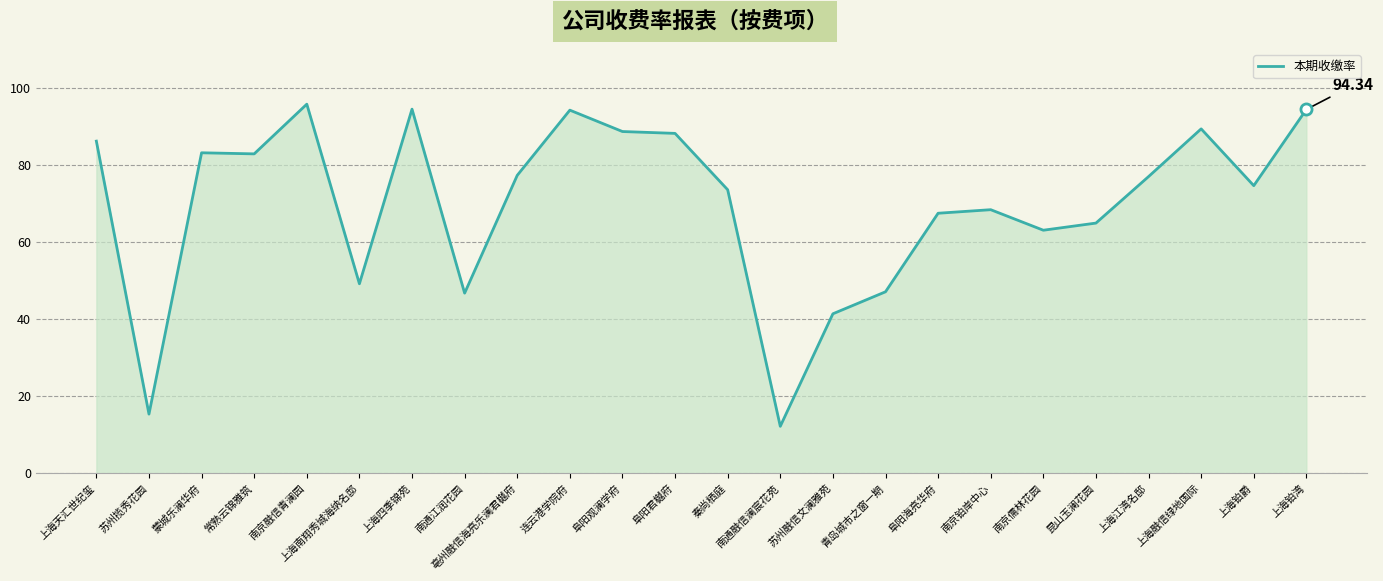

At which category does the chart reach its minimum across all series?

南通融信澜宸花苑